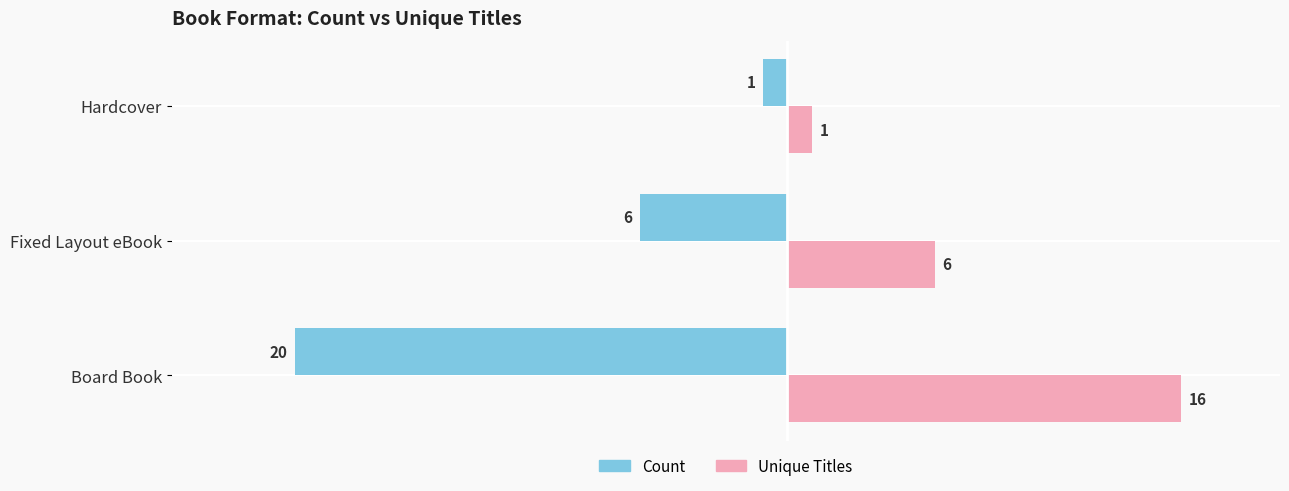

The Unique Titles series shows 2 at Fixed Layout eBook. True or false?

False